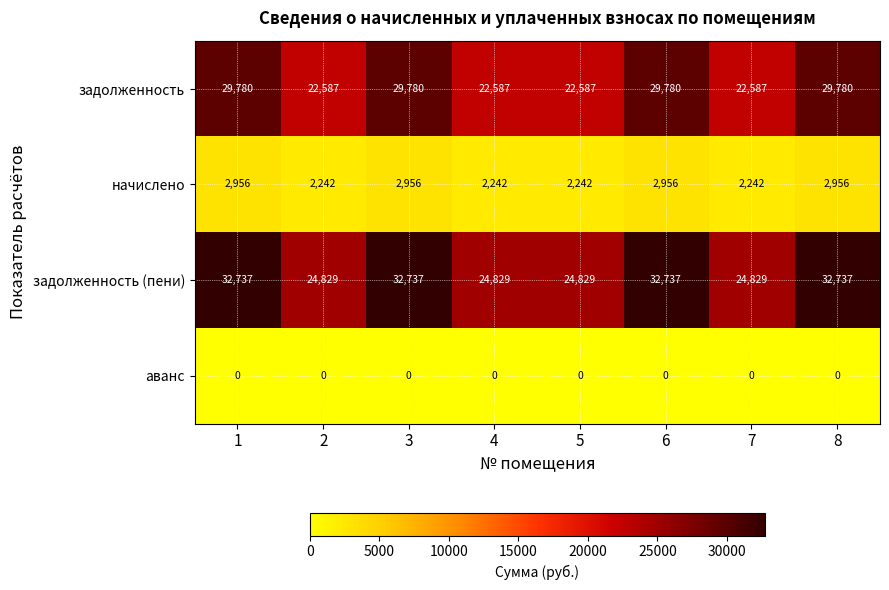

What is the sum of the задолженность (пени) values at 6 and 3?

65474